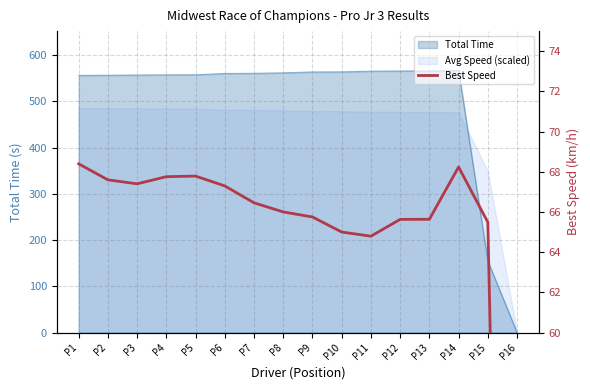

True or false: the data shows 65.0 at P10.

True